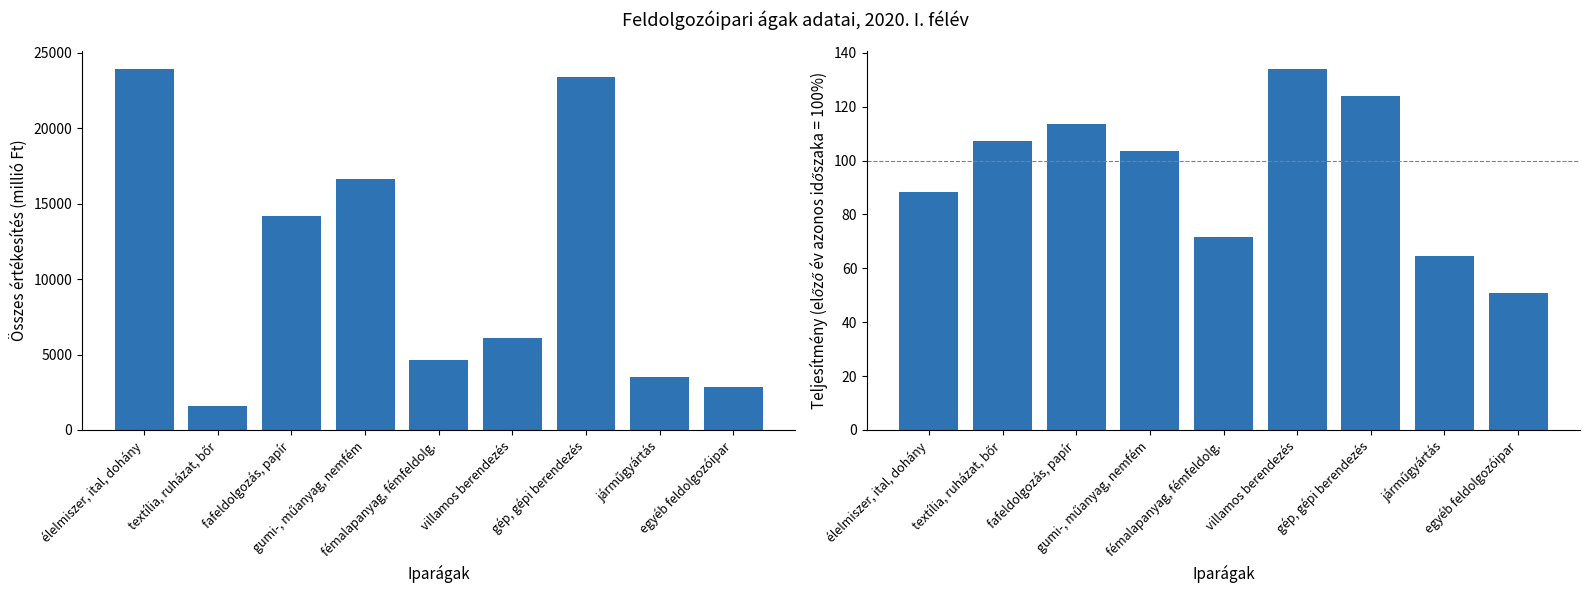

What is the value of the 5th bar from the left?

4638